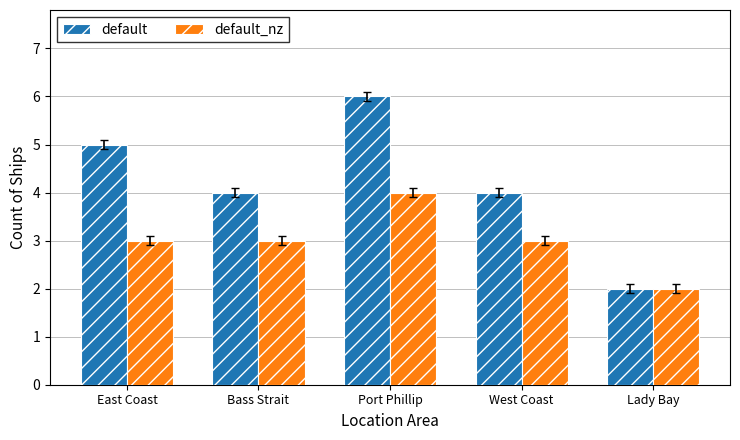

Reading left to right, list all the values displayed in this chart.

default: 5	4	6	4	2
default_nz: 3	3	4	3	2